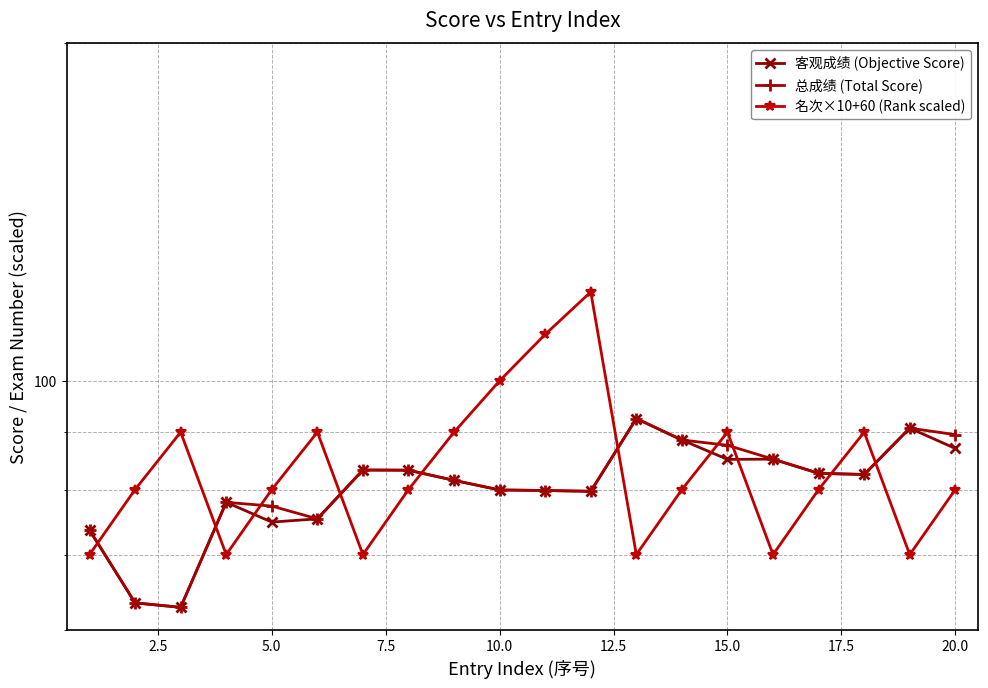

What are all the series names shown in the legend?

客观成绩 (Objective Score), 总成绩 (Total Score), 名次×10+60 (Rank scaled)